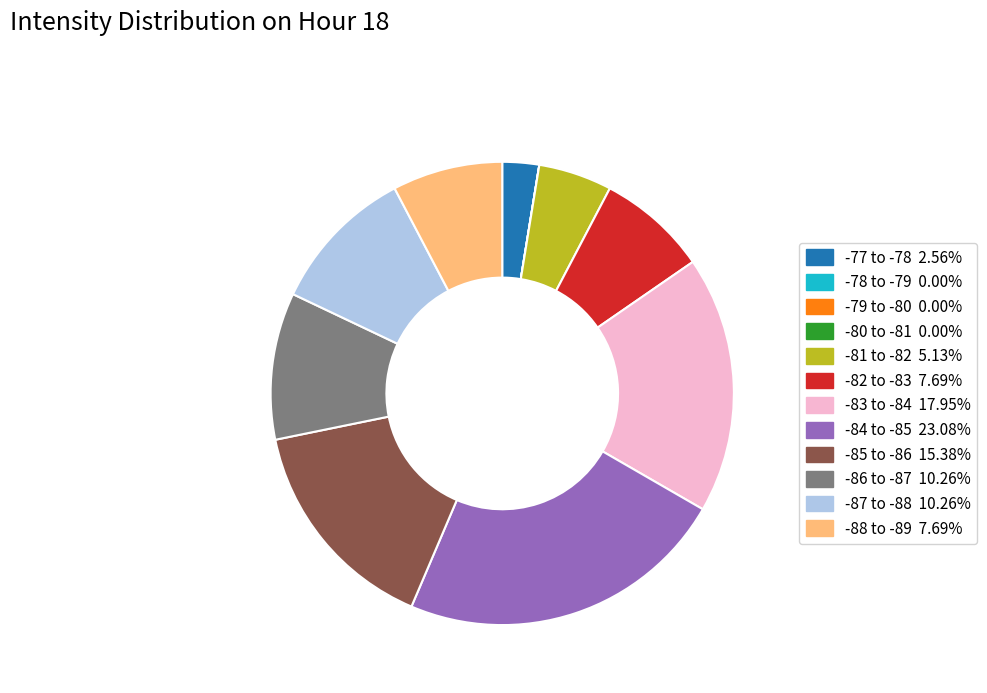

Is there any slice that represents more than half of the pie?

No